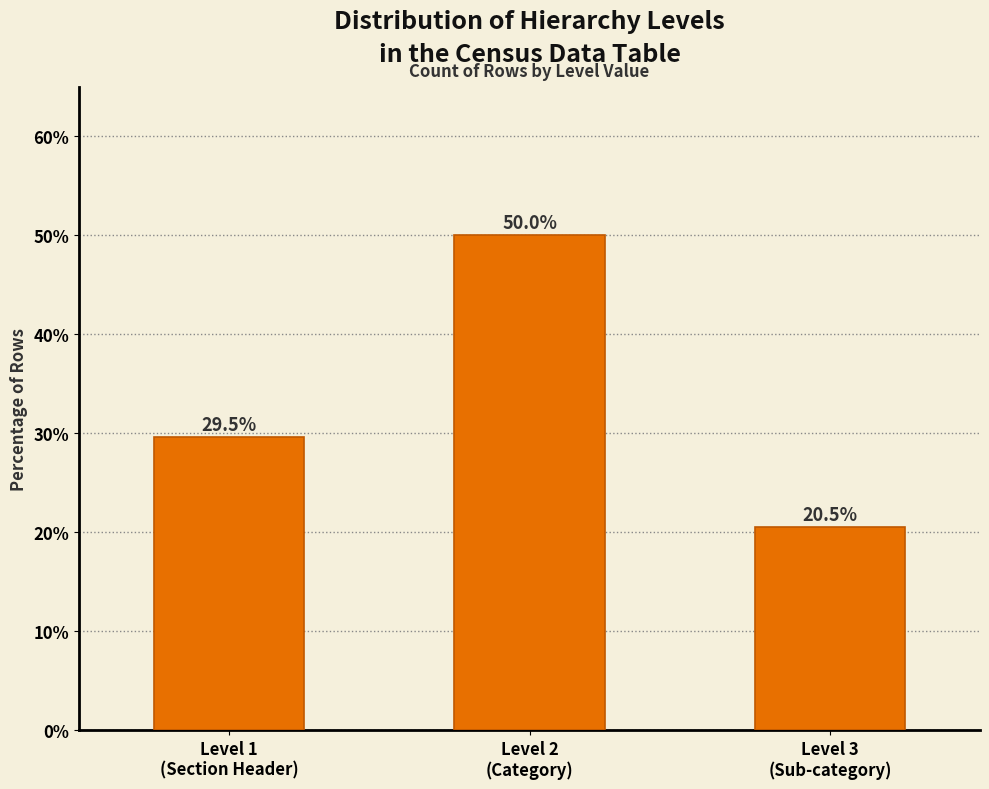

Reading left to right, list all the values displayed in this chart.

29.5	50.0	20.5